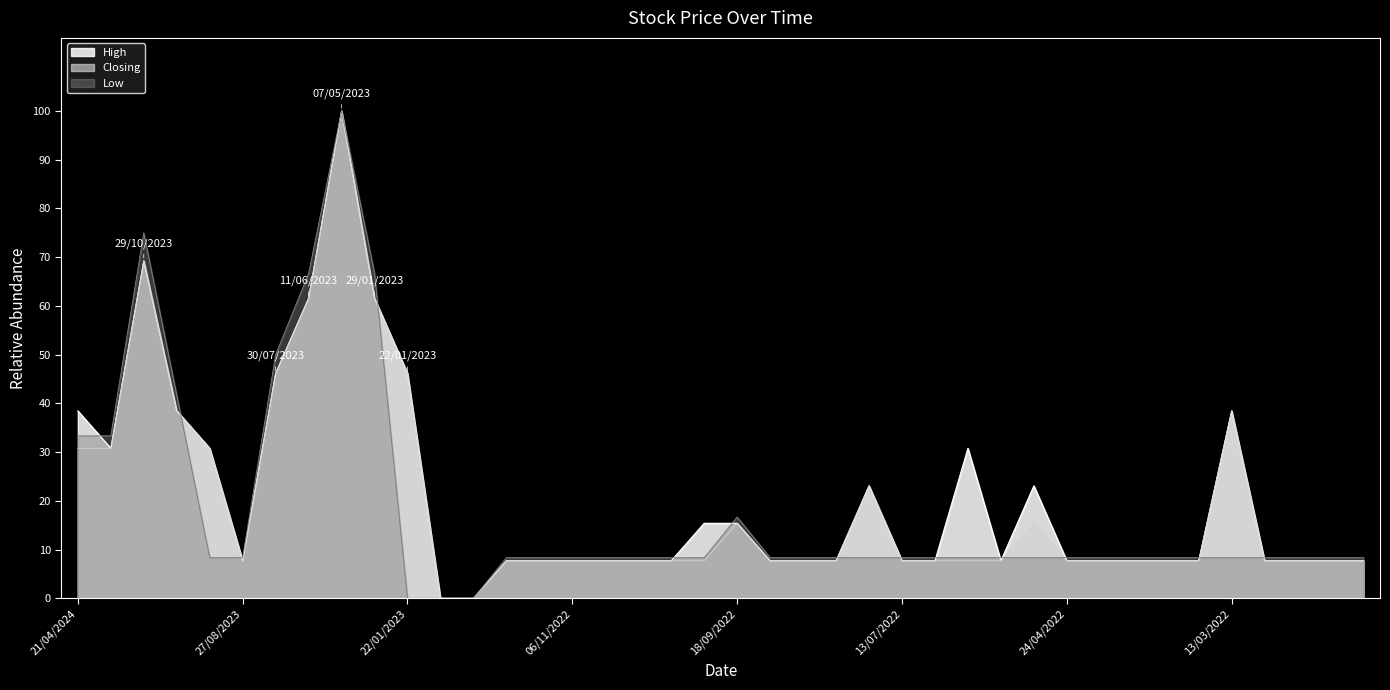

Rank the series by their maximum value, from highest to lowest.

High, Closing, Low